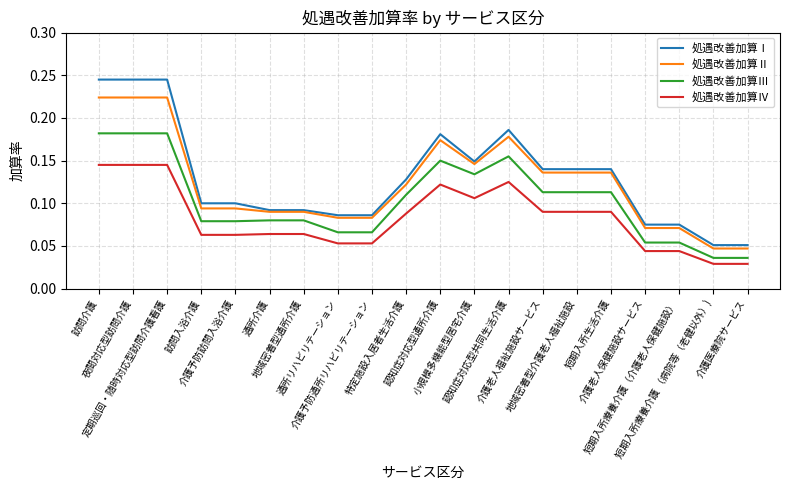

List the series in order of their peak value, lowest first.

処遇改善加算Ⅳ, 処遇改善加算Ⅲ, 処遇改善加算Ⅱ, 処遇改善加算Ⅰ